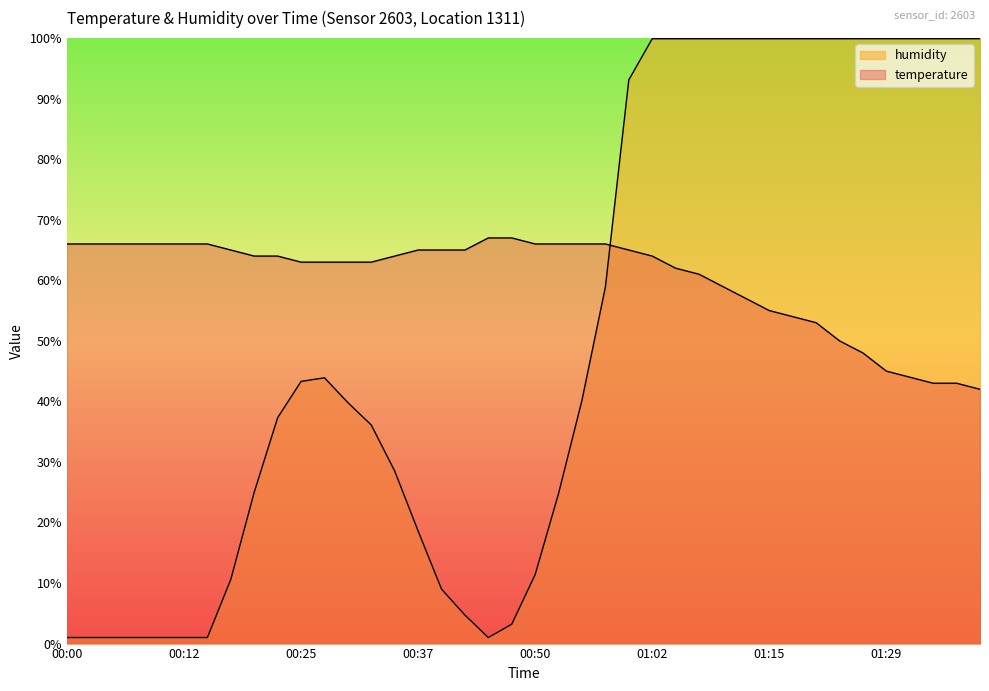

At which category does humidity reach its first local valley?

00:45